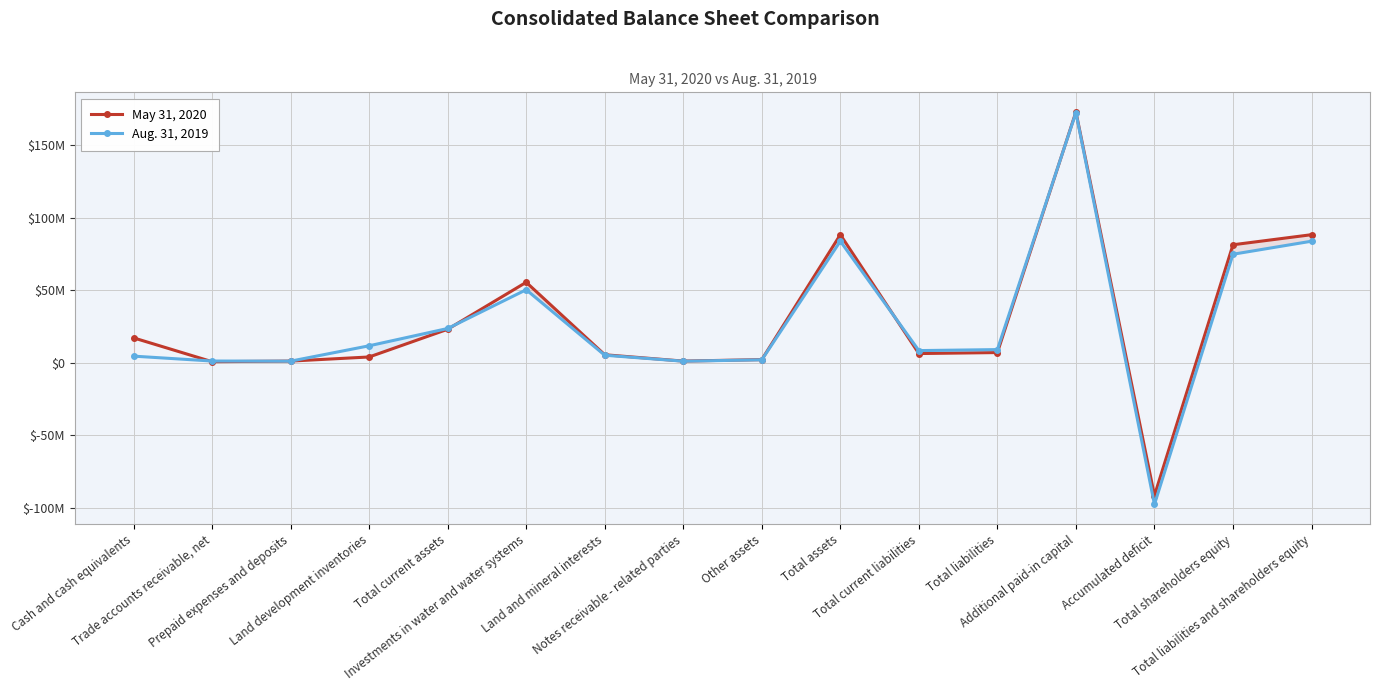

Is this an area chart (filled region under the line)?

No